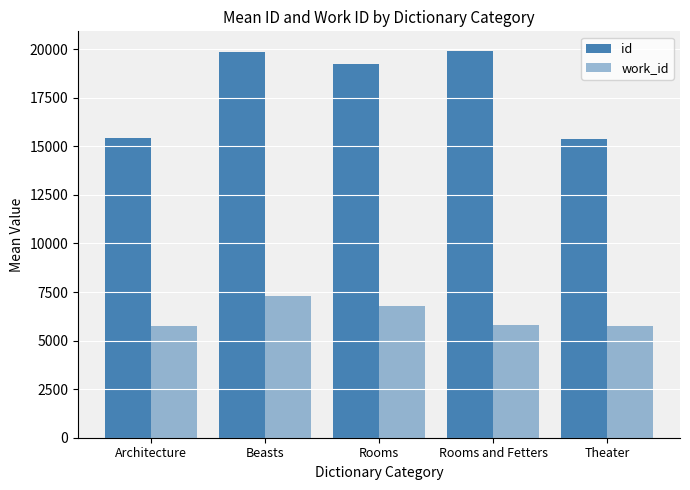

The value of id at Architecture is 27040.3. True or false?

False